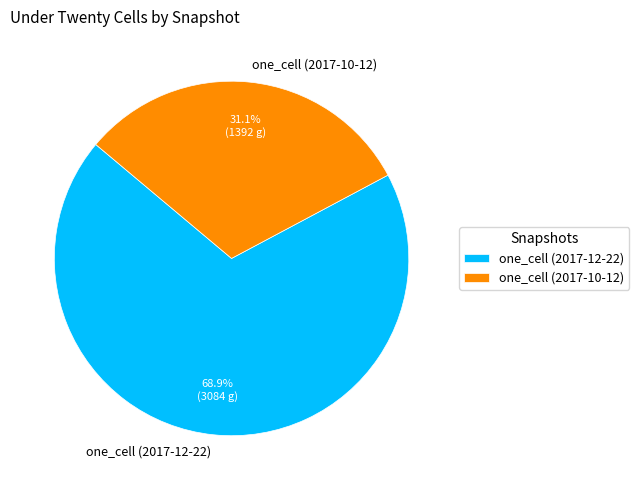

Combined, do one_cell (2017-10-12) and one_cell (2017-12-22) account for over 50%?

Yes